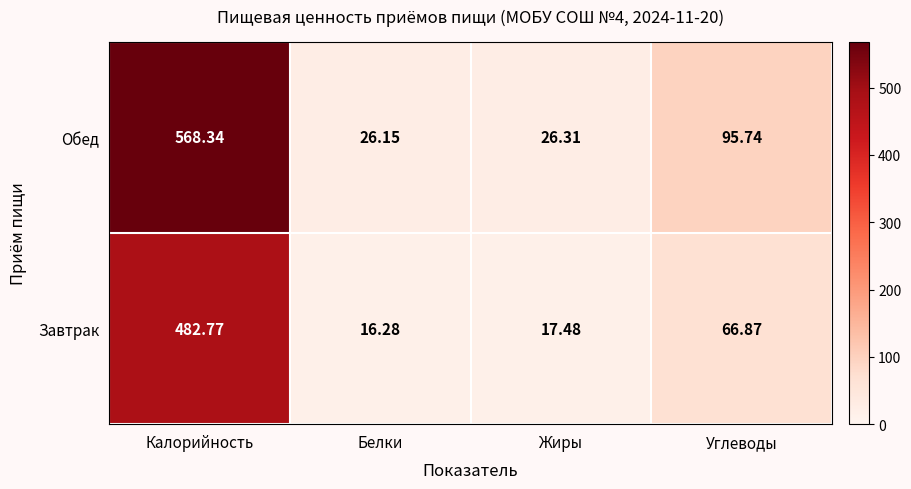

At which category does the chart reach its minimum across all series?

Белки